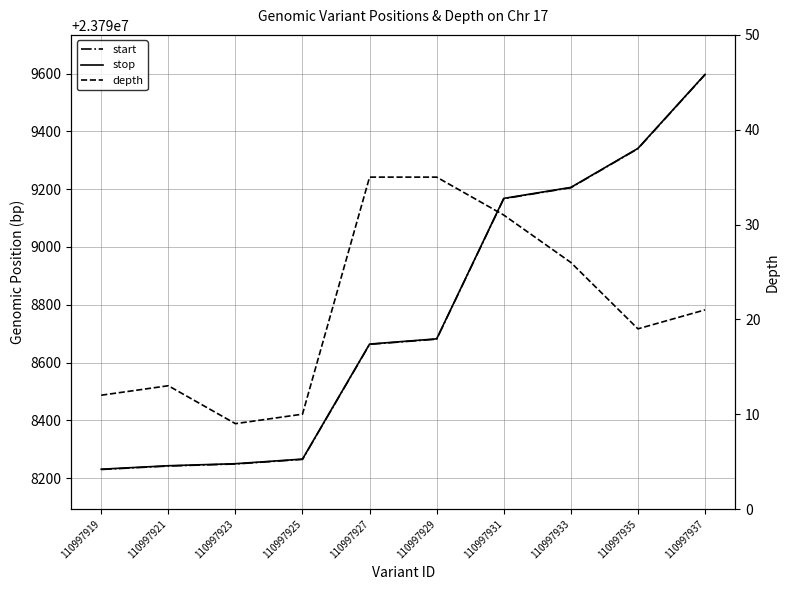

Which series has the widest spread of values?

start